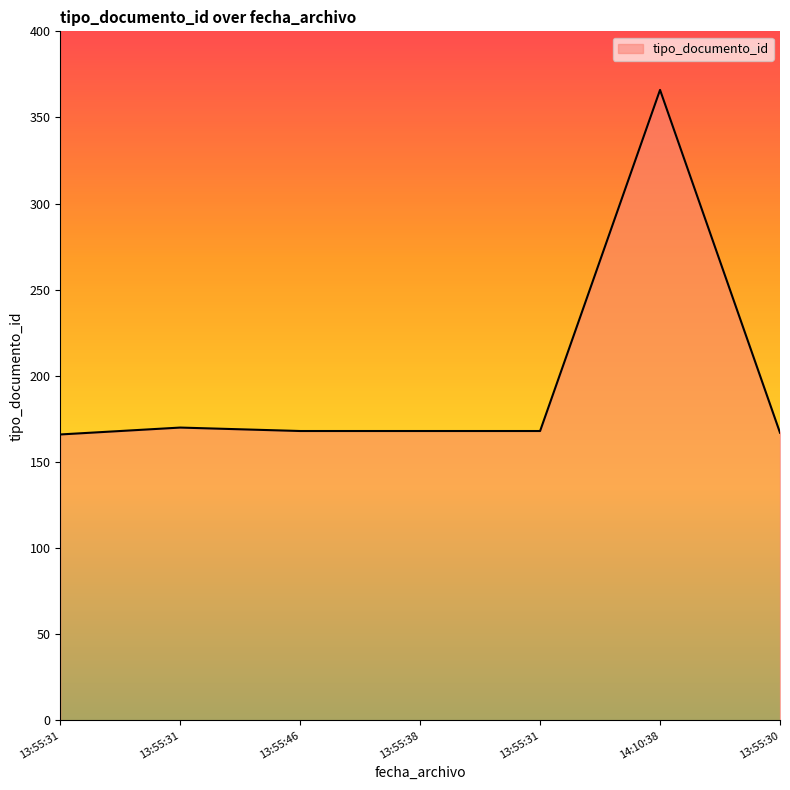

Count the number of data series in this chart.

1